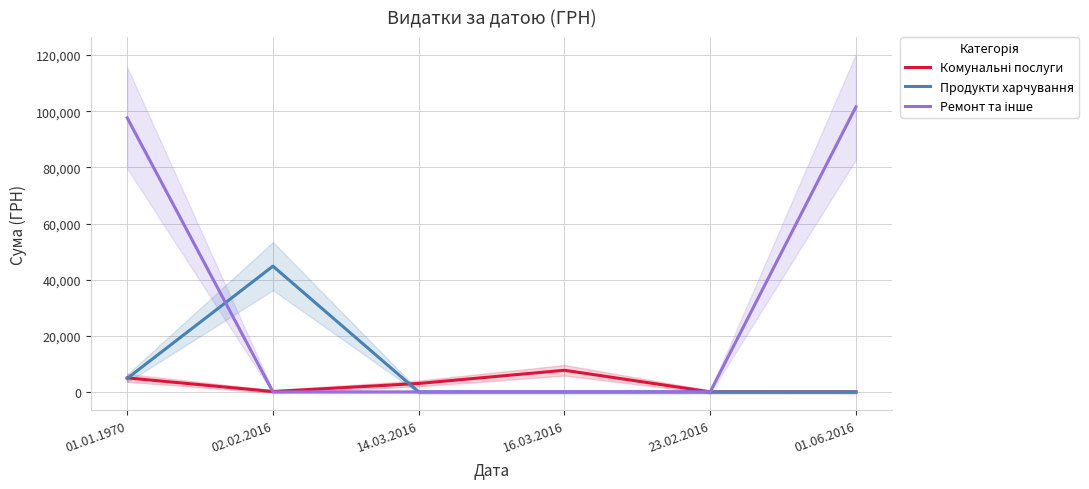

How many data points in Комунальні послуги are less than 3006?

3